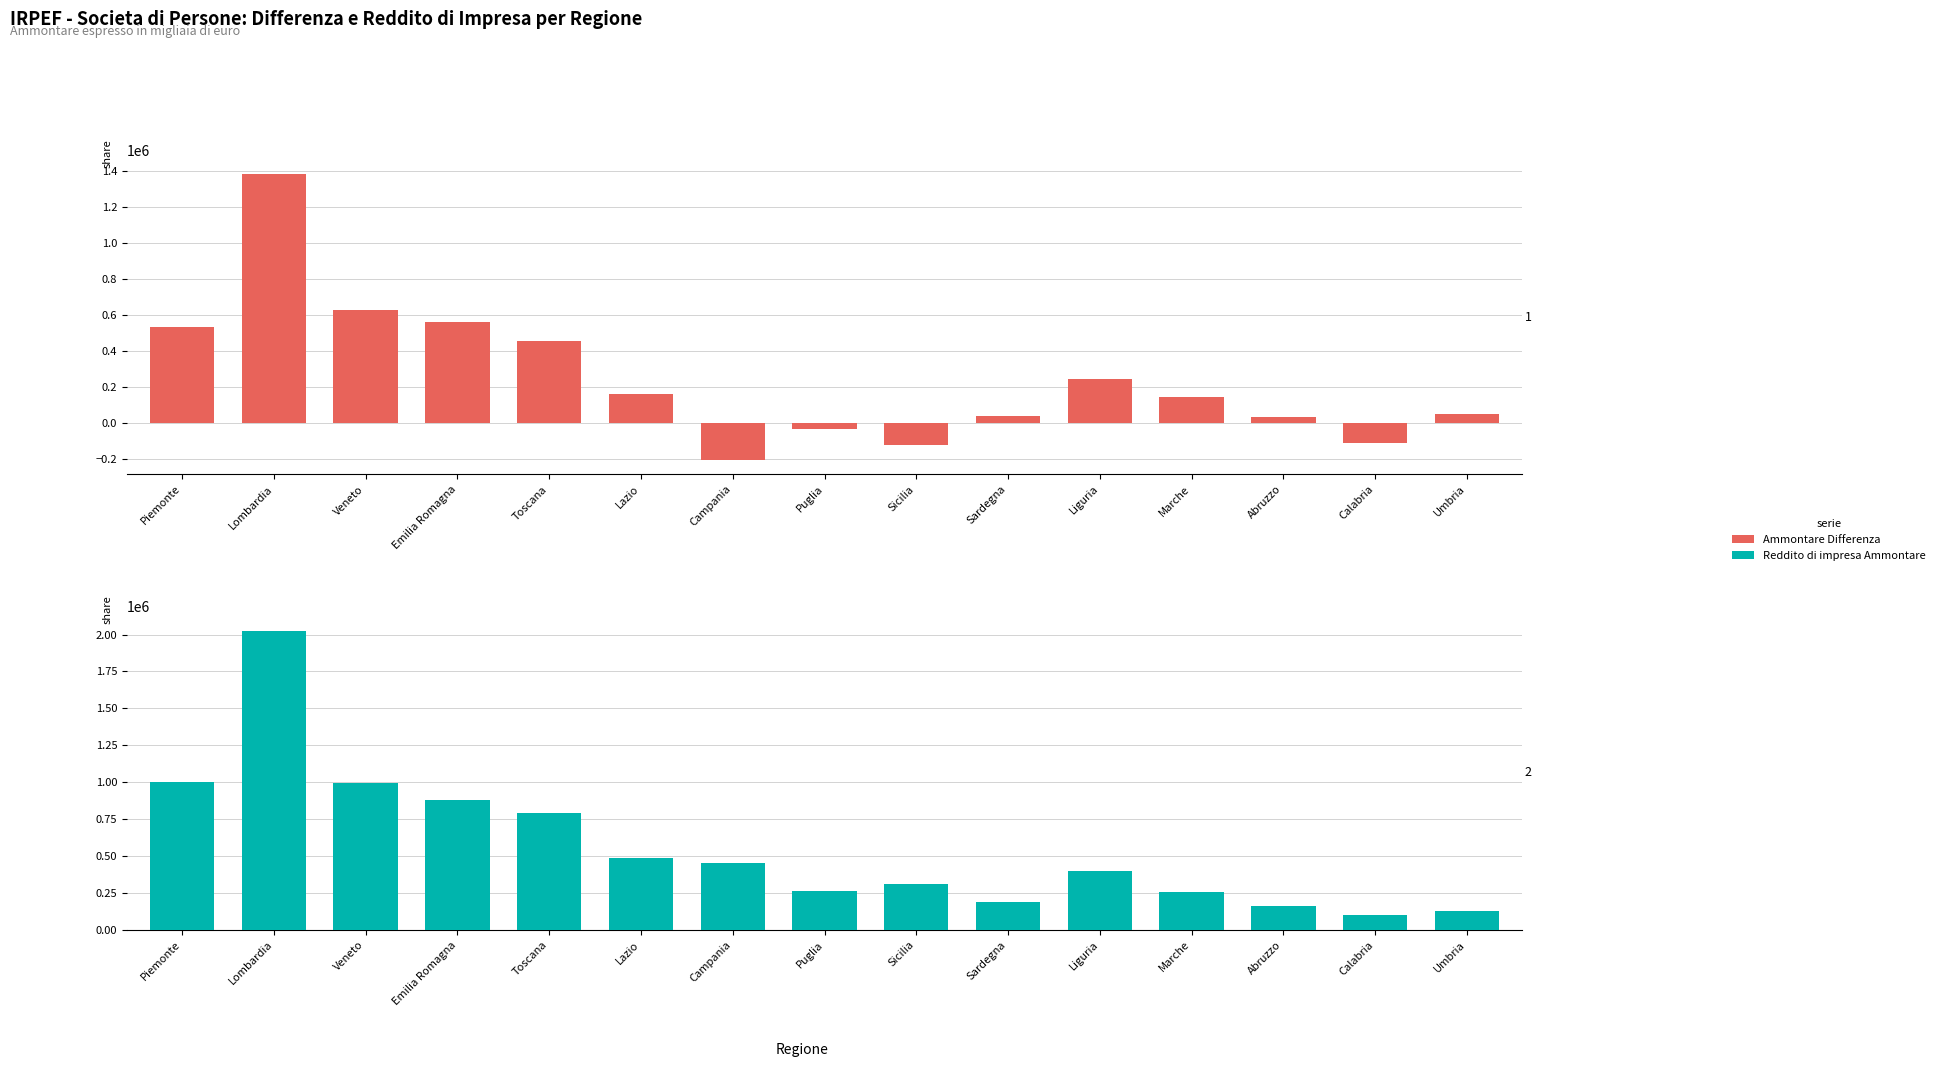

Reading left to right, list all the values displayed in this chart.

Ammontare Differenza: Piemonte=534927	Lombardia=1380377	Veneto=626115	Emilia Romagna=558788	Toscana=456517	Lazio=159721	Campania=-205560	Puglia=-36185	Sicilia=-124370	Sardegna=40229	Liguria=244549	Marche=142715	Abruzzo=34872	Calabria=-113293	Umbria=49311
Reddito di impresa Ammontare: Piemonte=1000494	Lombardia=2026021	Veneto=995226	Emilia Romagna=881557	Toscana=789973	Lazio=487591	Campania=453677	Puglia=266283	Sicilia=310283	Sardegna=191620	Liguria=402633	Marche=257867	Abruzzo=164995	Calabria=103292	Umbria=127673